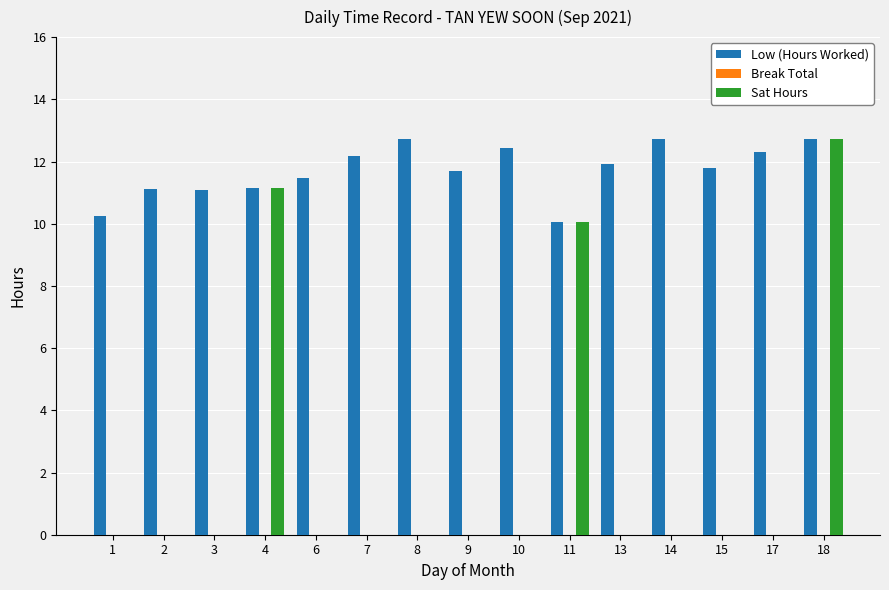

What is the sum of all Sat Hours values?

33.9